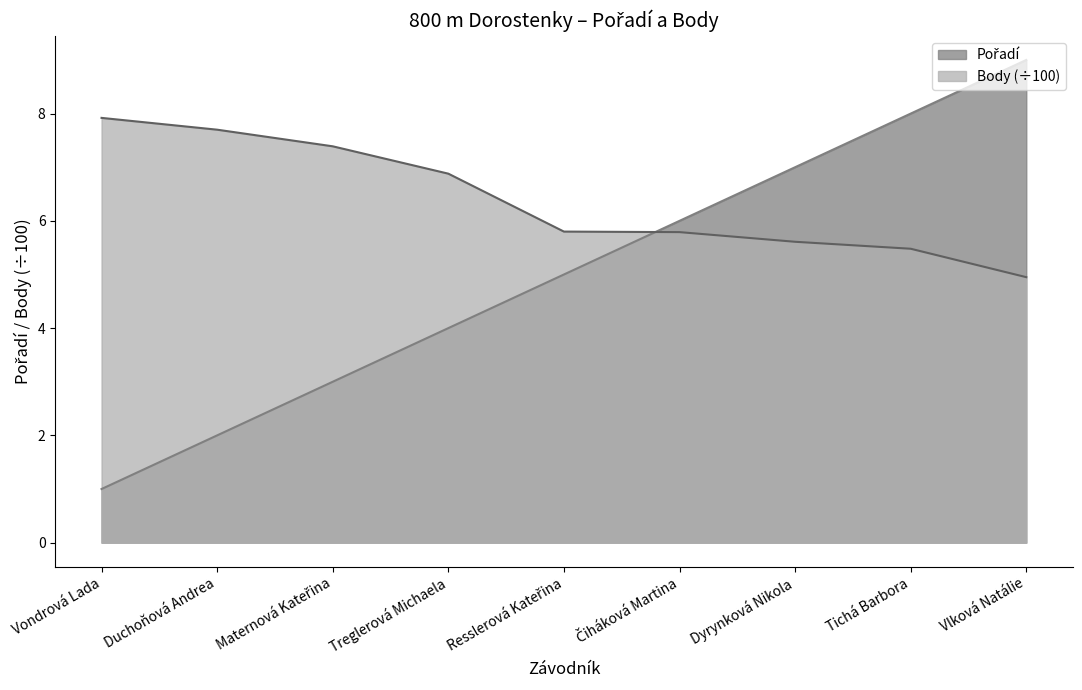

At how many categories does at least one series exceed 8?

1